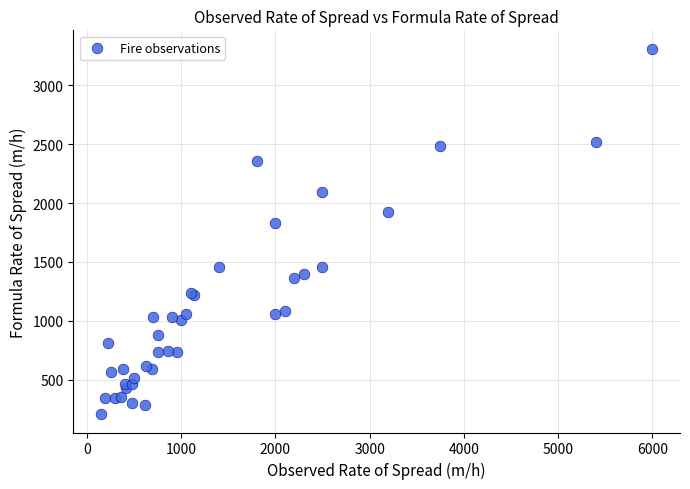

What Y value in the scatter plot is closest to 1759?

1831